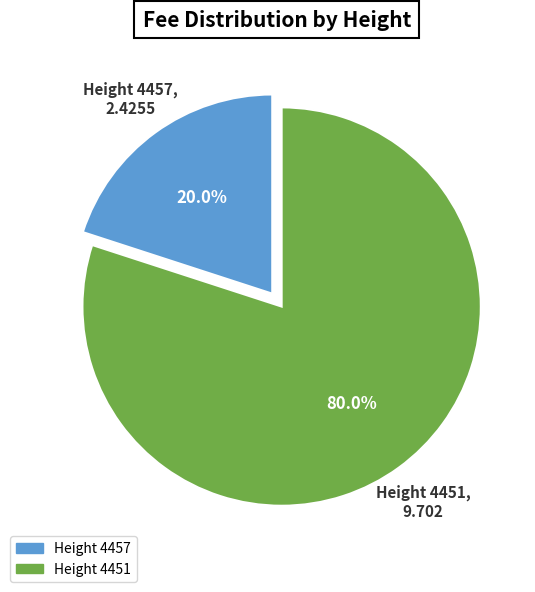

Rank the categories by value from lowest to highest.

Height 4457, Height 4451